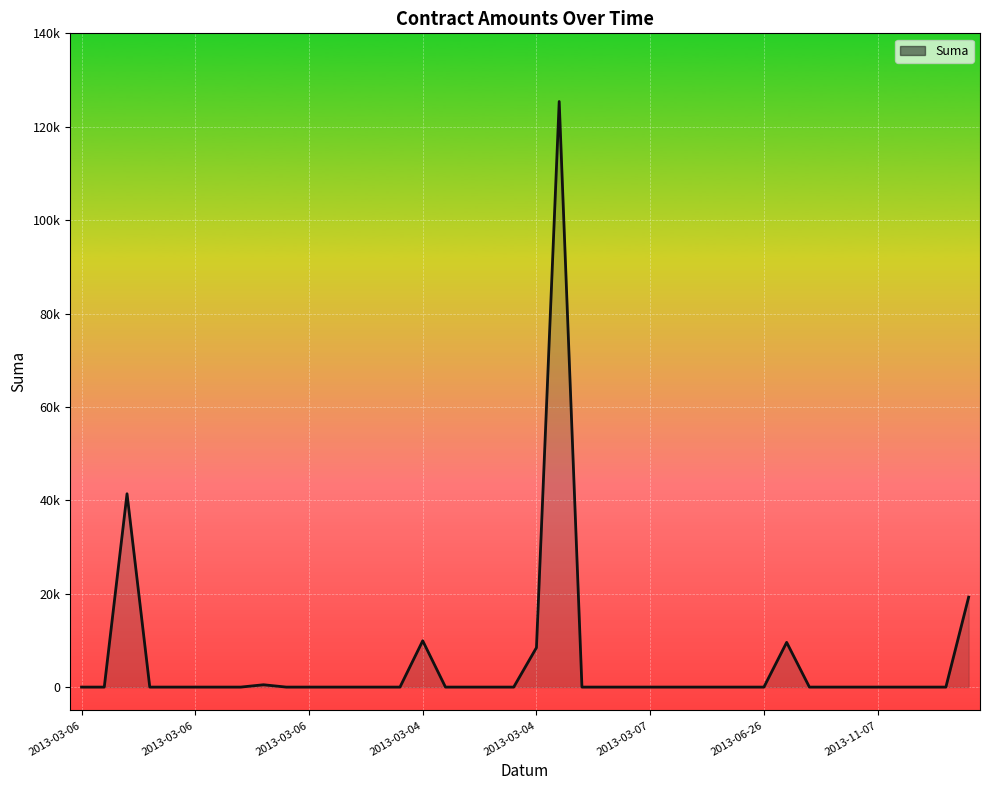

Which label corresponds to the smallest value in the chart?

2013-03-06